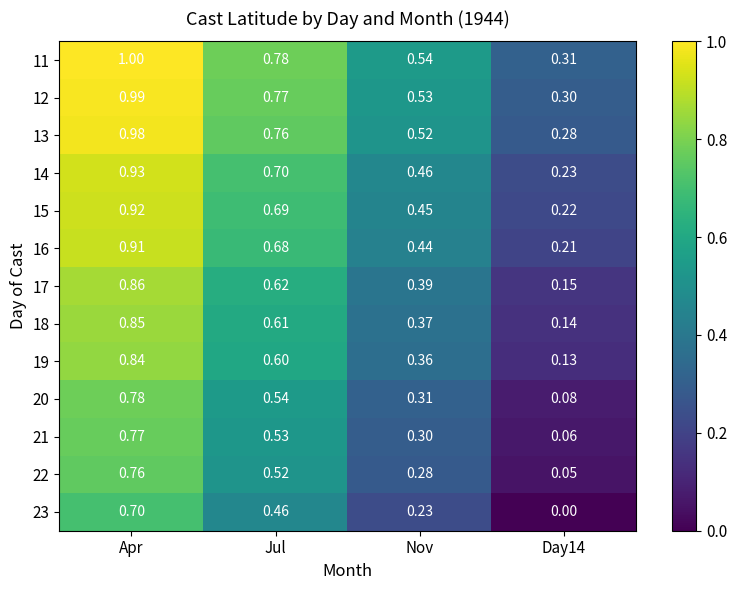

Rank the series at Day14 from highest to lowest value.

11, 12, 13, 14, 15, 16, 17, 18, 19, 20, 21, 22, 23